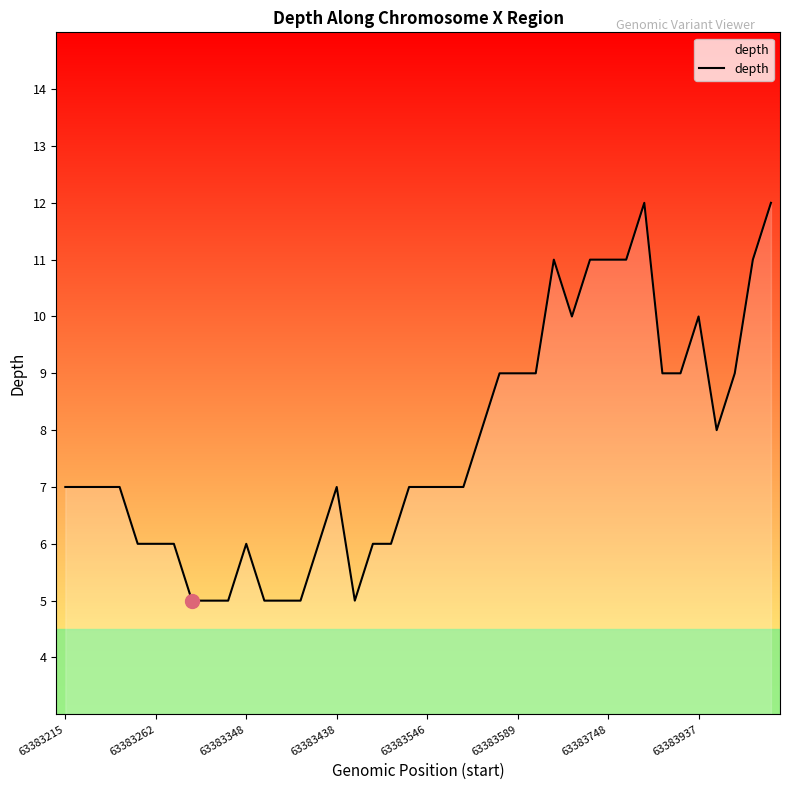

What is the minimum value shown in the chart?

5